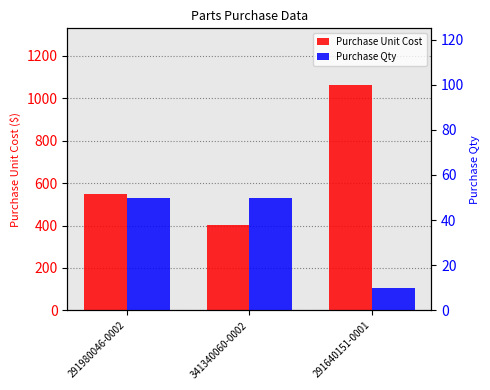

List the series in order of their peak value, lowest first.

Purchase Qty, Purchase Unit Cost